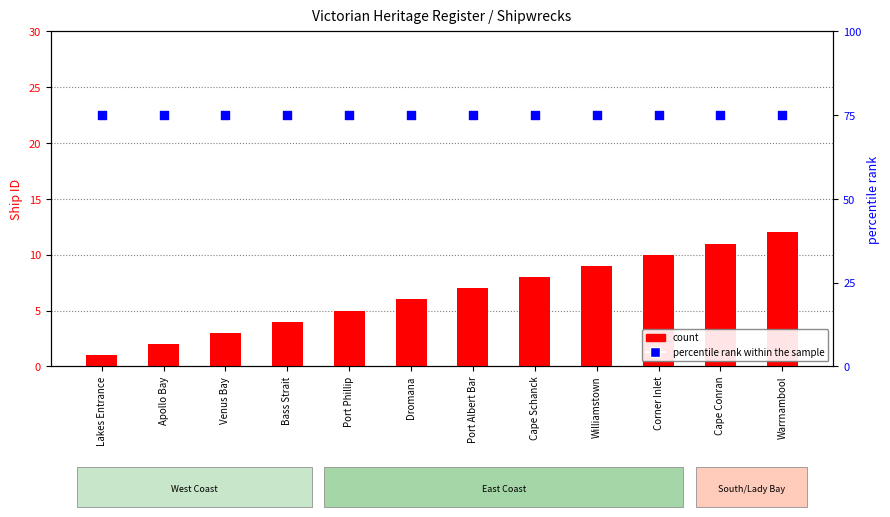

Which series has the largest Y range (max minus min)?

count